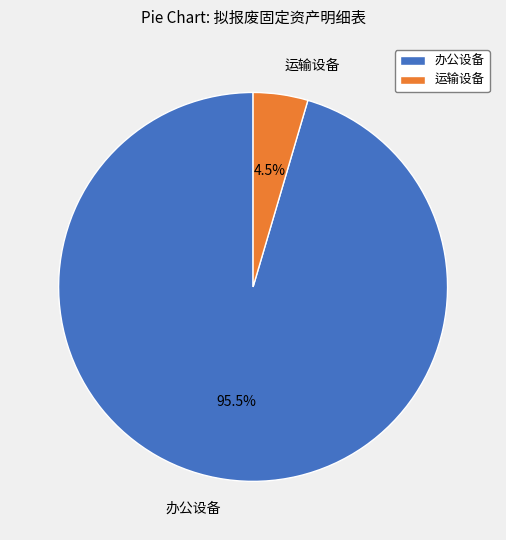

Combined, what portion of the pie is 办公设备 and 运输设备?

100.0%